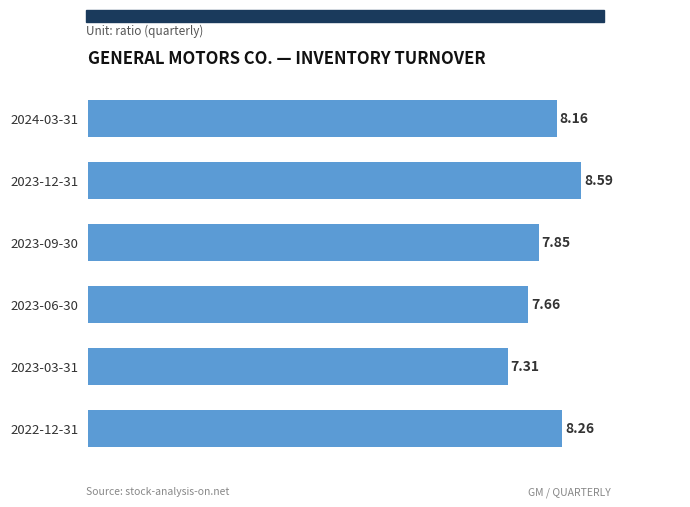

What is the sum of all values?

47.8